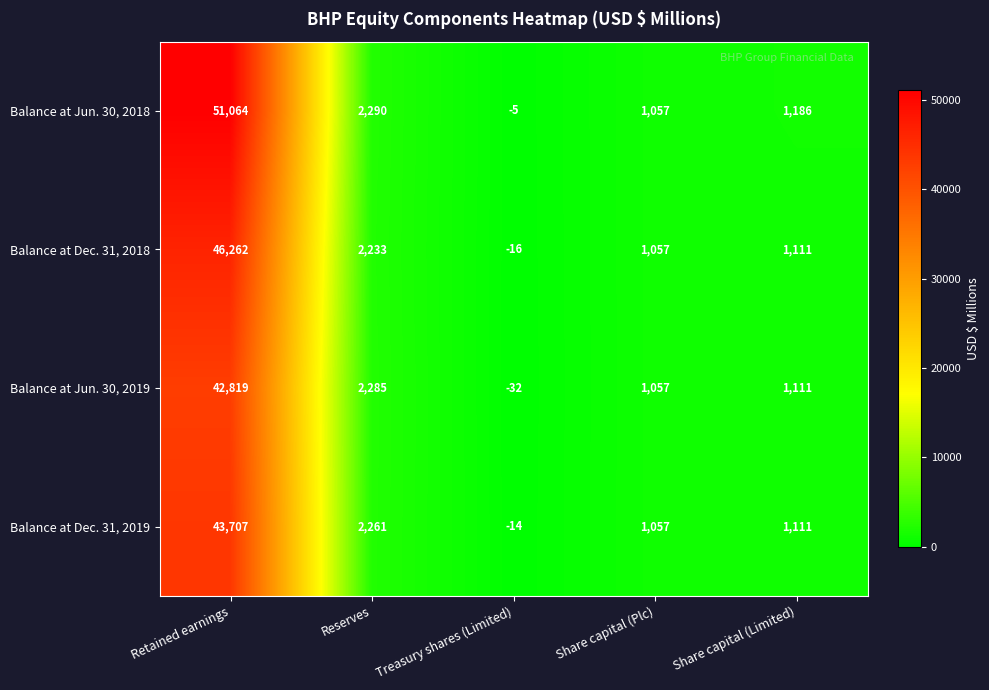

What is the spread (max minus min) of values at Retained earnings?

8245